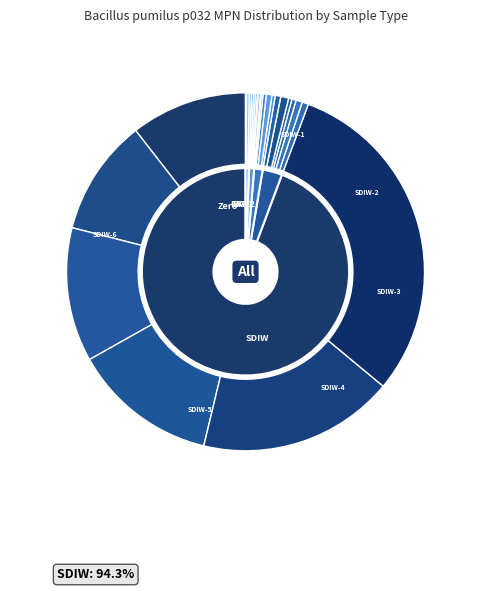

Rank the categories by value from lowest to highest.

GAF2-3, GAF2-4, IVC-5, GAF1-2, IVC-4, GAF1-4, GAF1-3, GAF1-5, GAF2-1, GAF1-1, GAF2-2, IVC-1, Zero-4, IVC-3, Zero-3, Zero-6, IVC-2, Zero-1, Zero-2, Zero-5, SDIW-1, SDIW-2, SDIW-3, SDIW-4, SDIW-5, SDIW-6